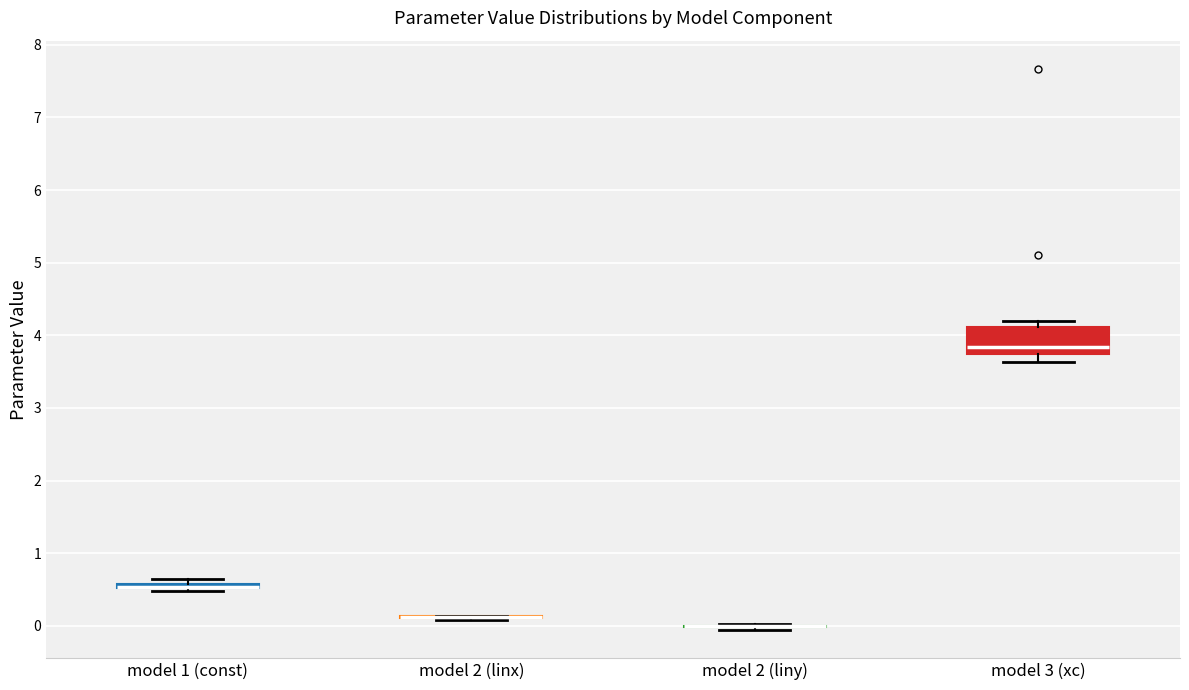

Comparing the boxes themselves (not the whiskers), which one is the tallest?

model 3 (xc)